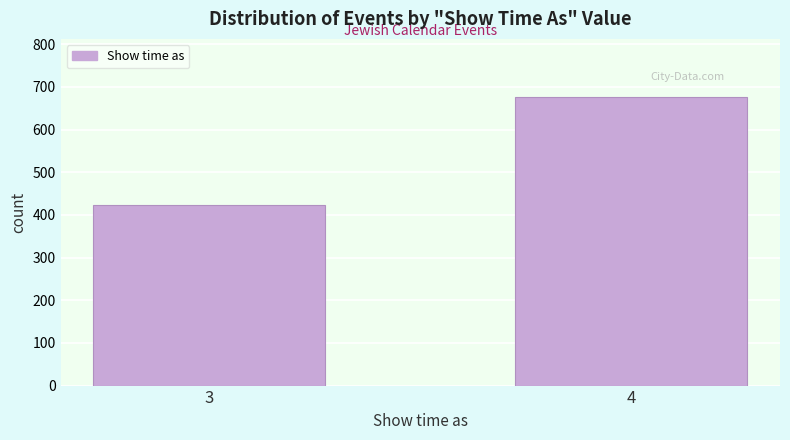

Reading left to right, transcribe all the data shown in this chart.

424	677